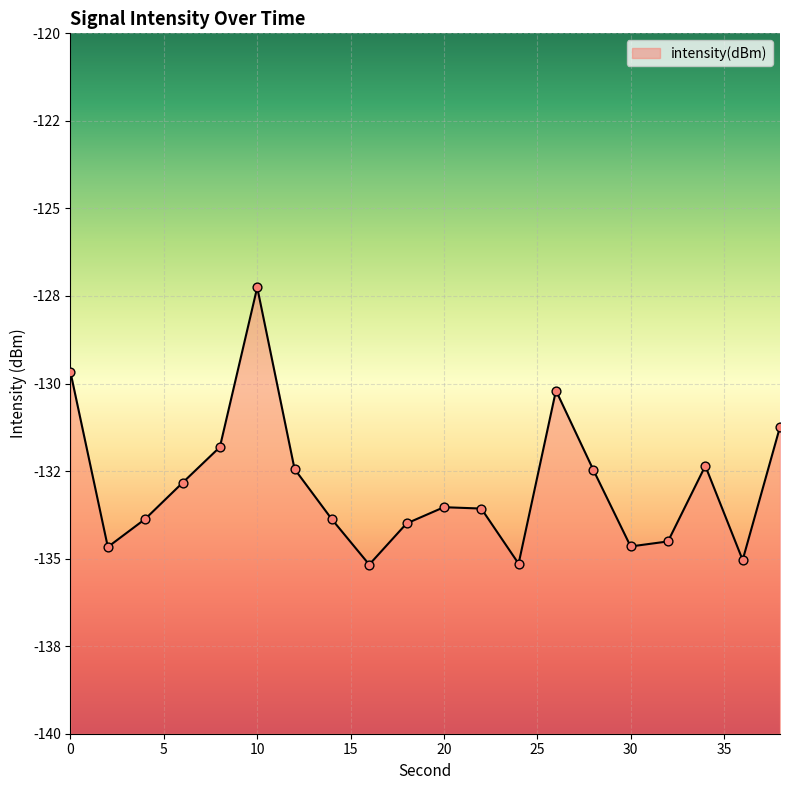

Between 35 and 10, which is larger?

10